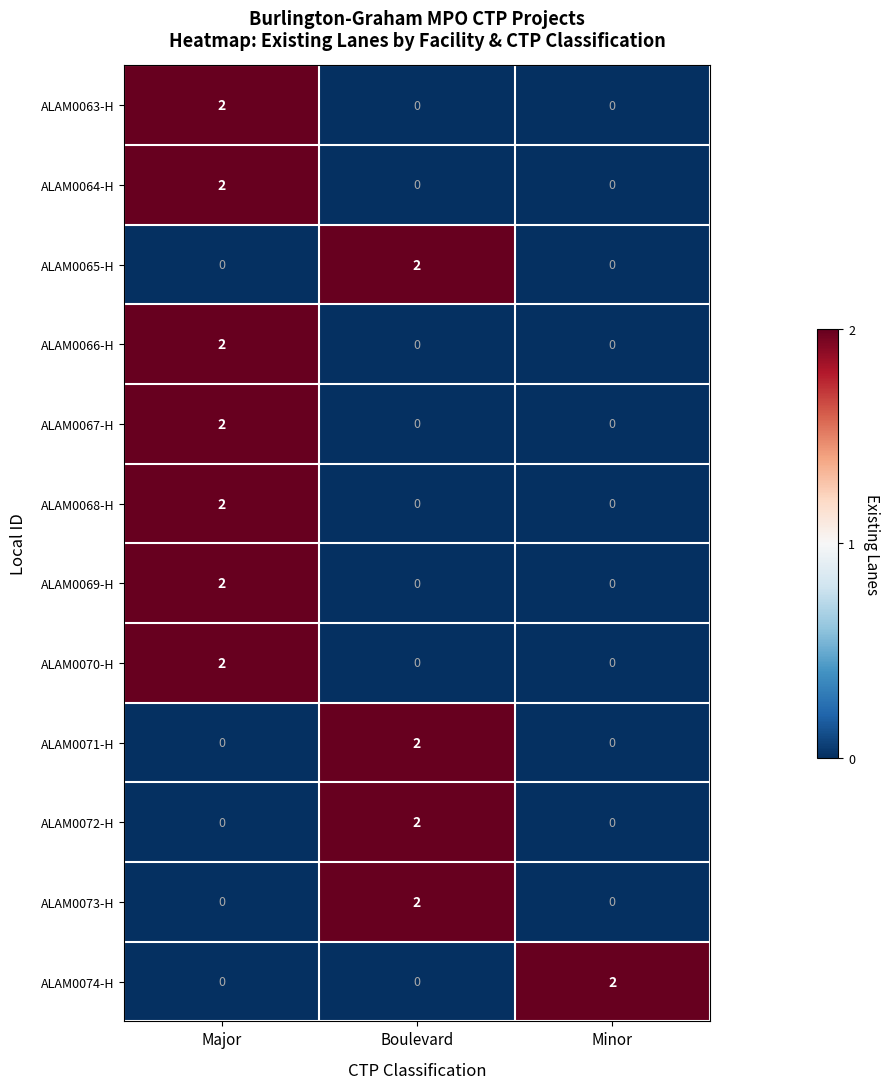

At how many categories does at least one series exceed 0?

3